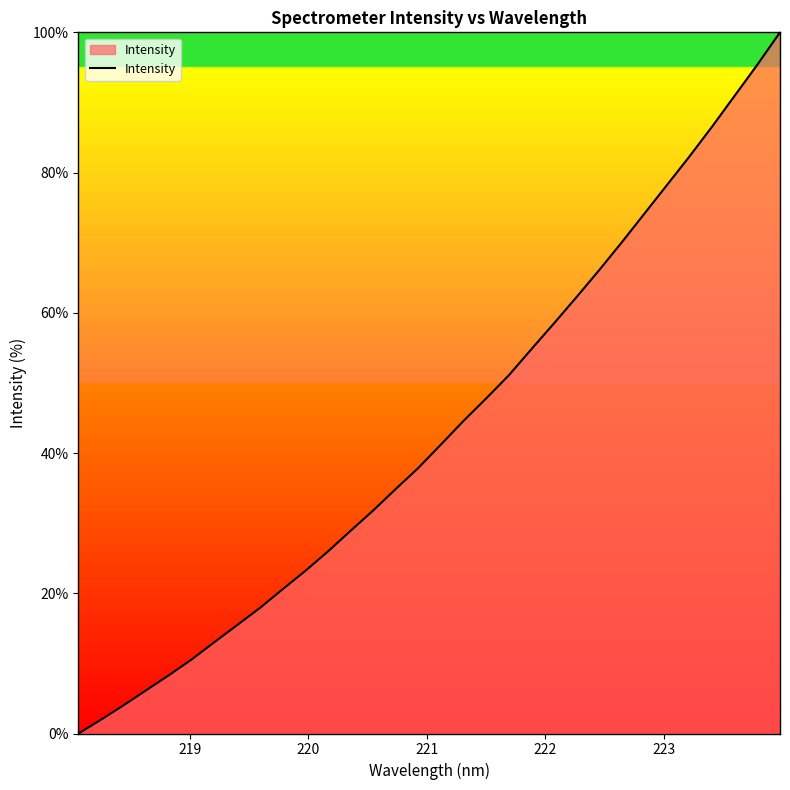

What is the difference between the maximum and minimum values?

100.0